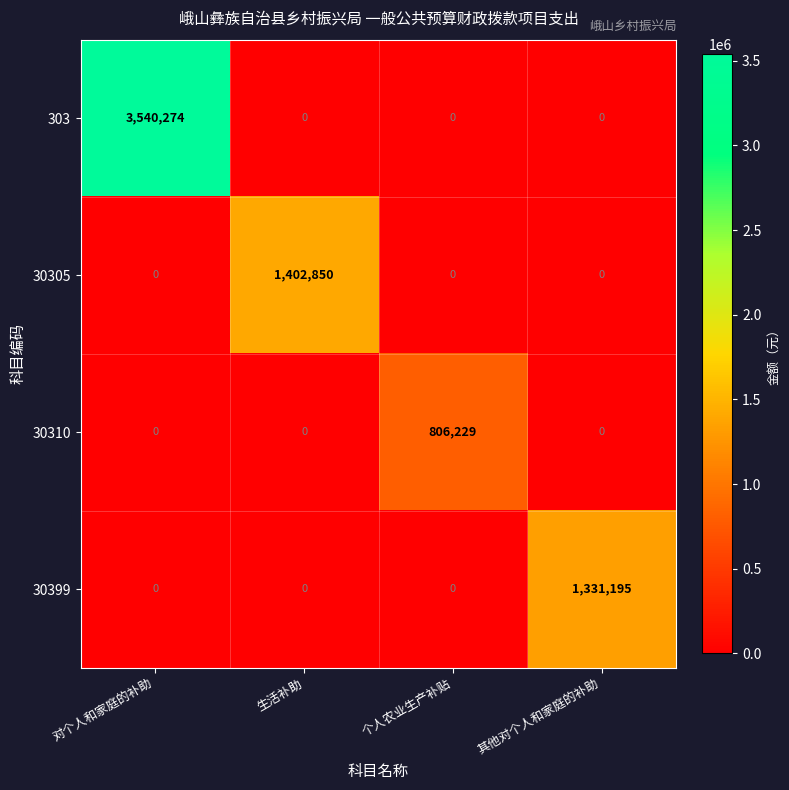

How many 303 values are between 0 and 3540274?

4